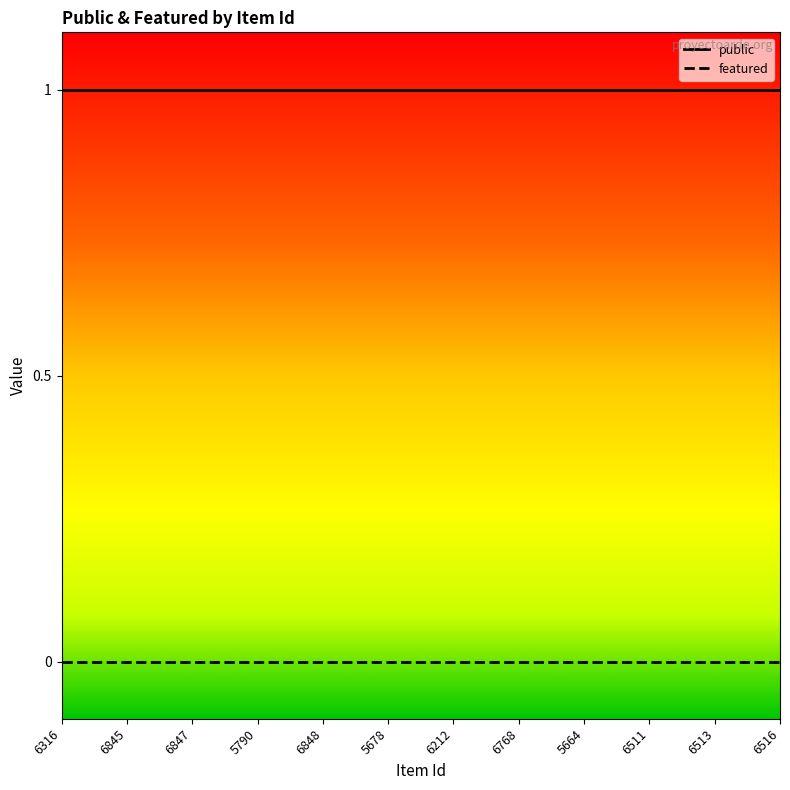

At 5678, list the series in order from smallest to largest.

featured, public